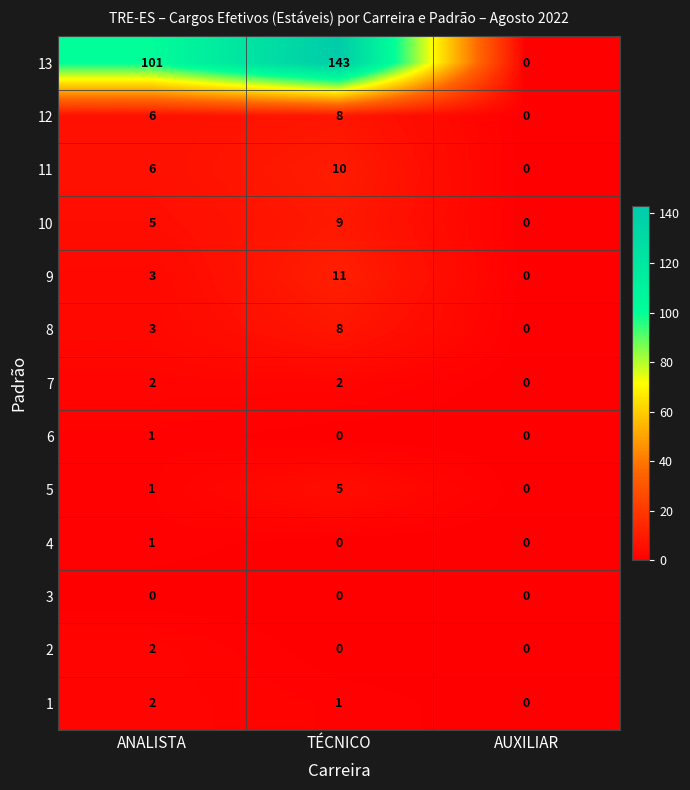

List the labels in order of 13 value, largest first.

TÉCNICO, ANALISTA, AUXILIAR